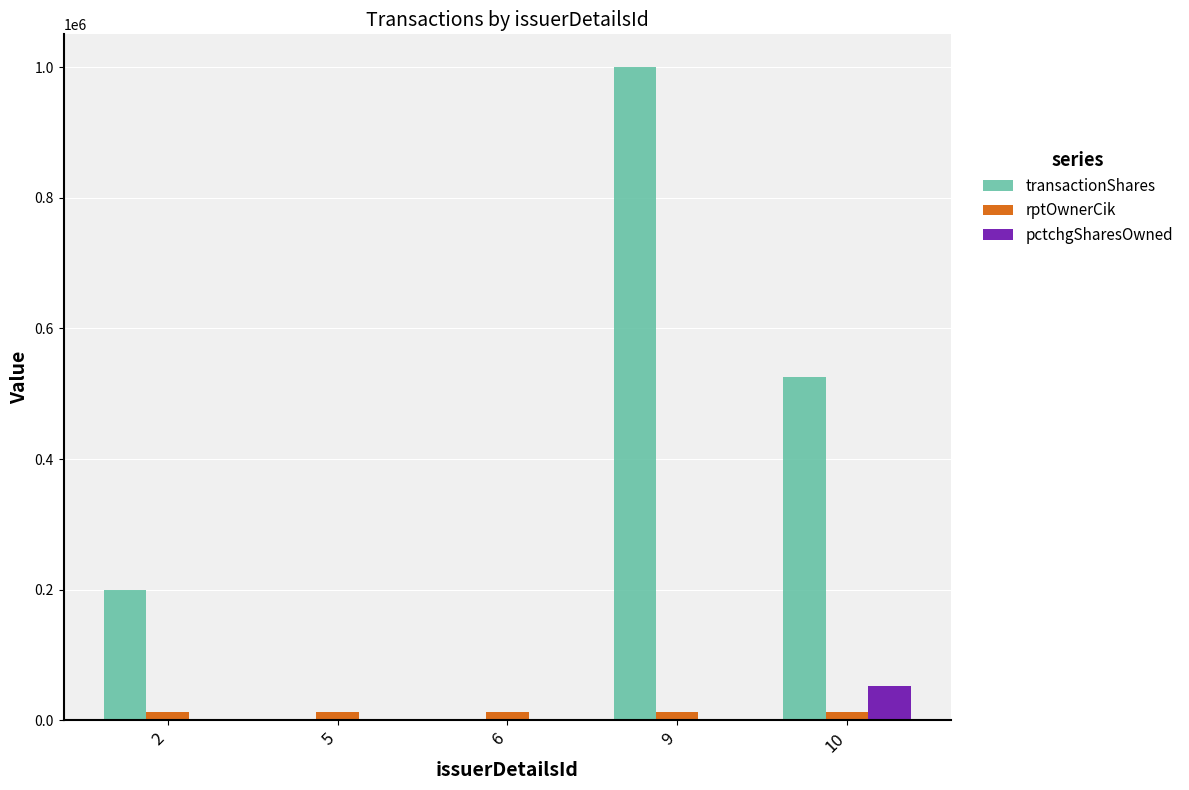

How many data points in pctchgSharesOwned are above 0?

1